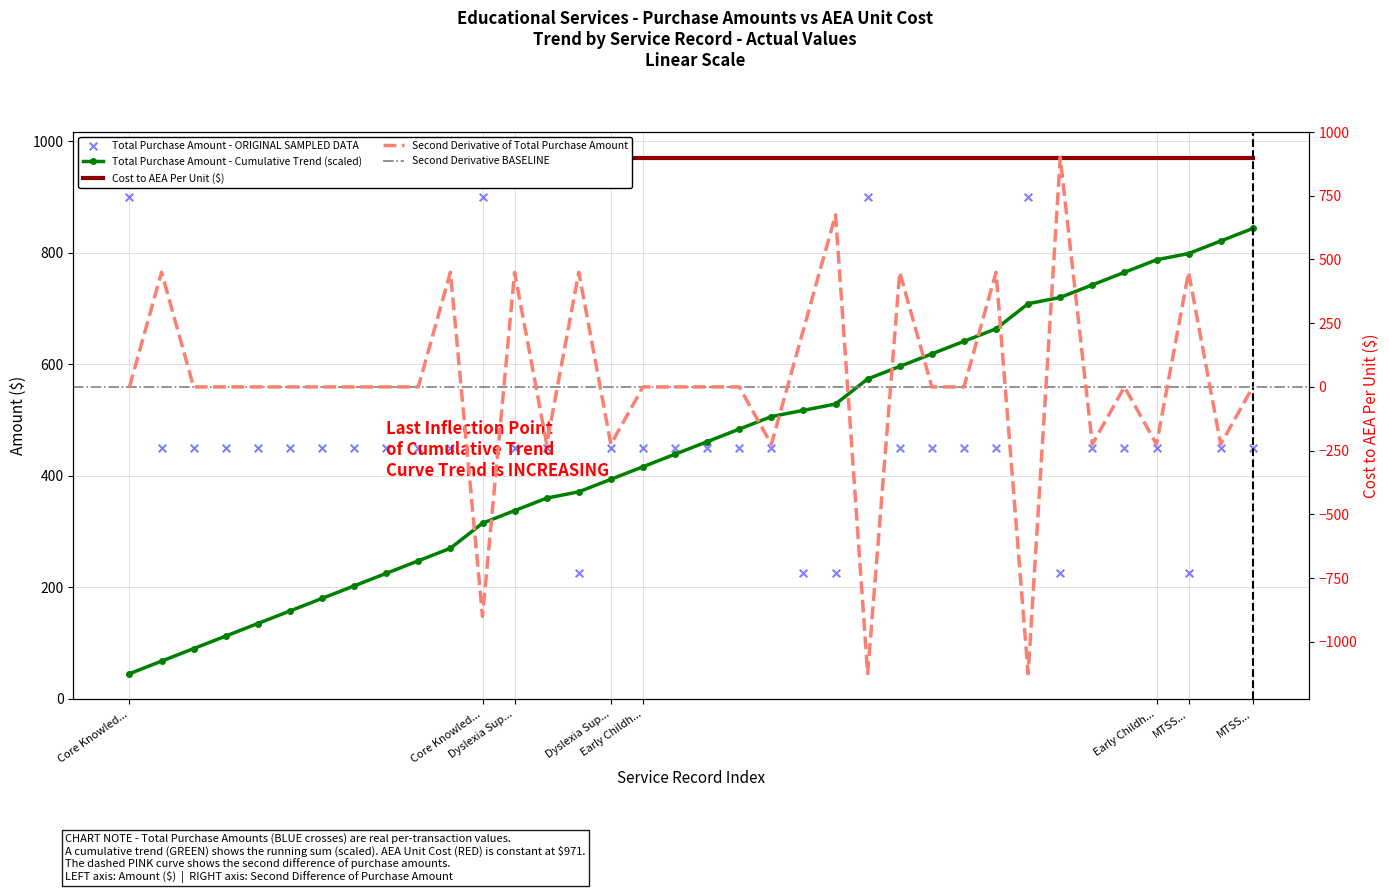

Approximately how many times larger is the value at Dyslexia Support compared to Early Childhood Coaching?

1.0